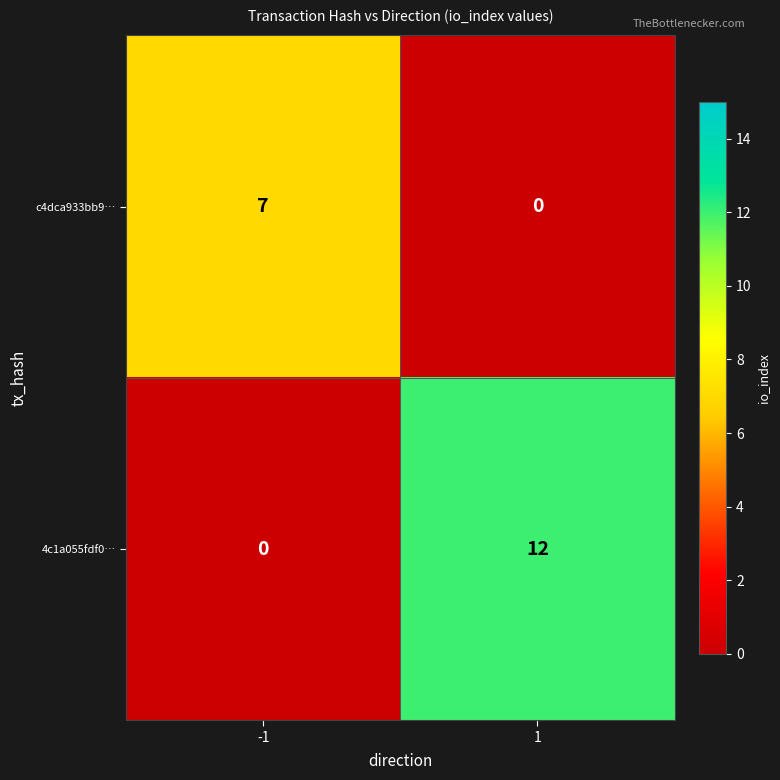

Which series has the largest range (max minus min)?

4c1a055fdf0…